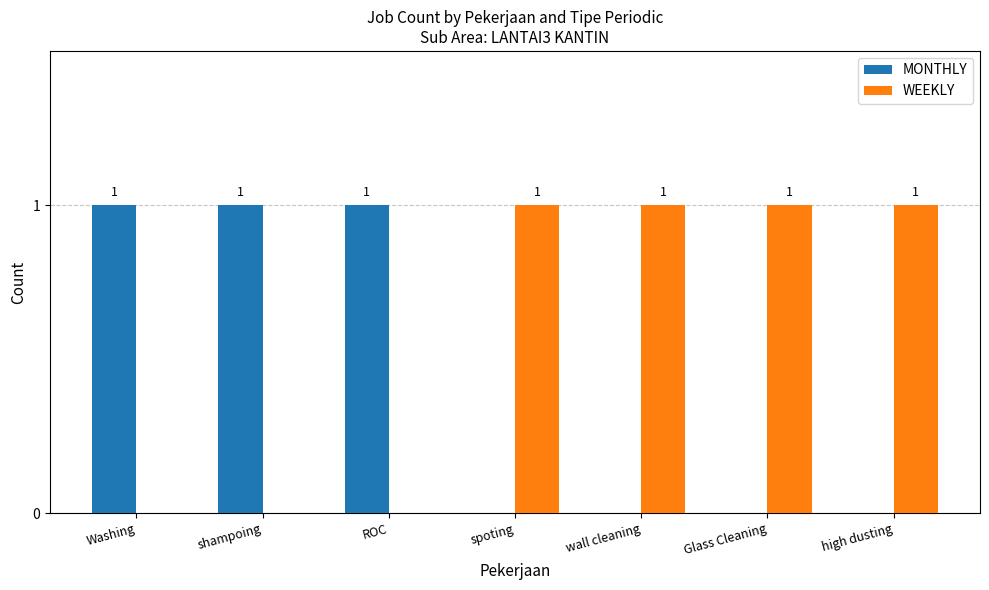

Which series has the largest total across all categories?

WEEKLY